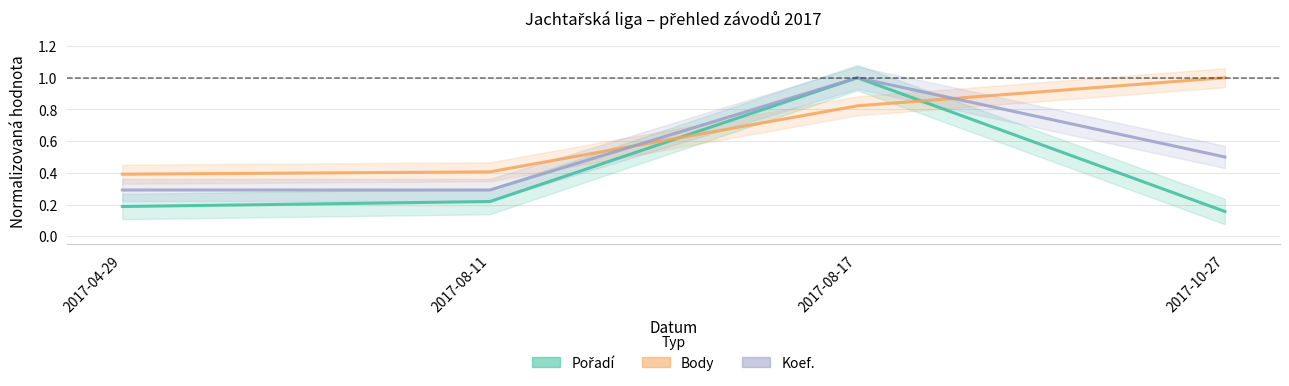

Where is Body nearest to the value 0?

2017-04-29